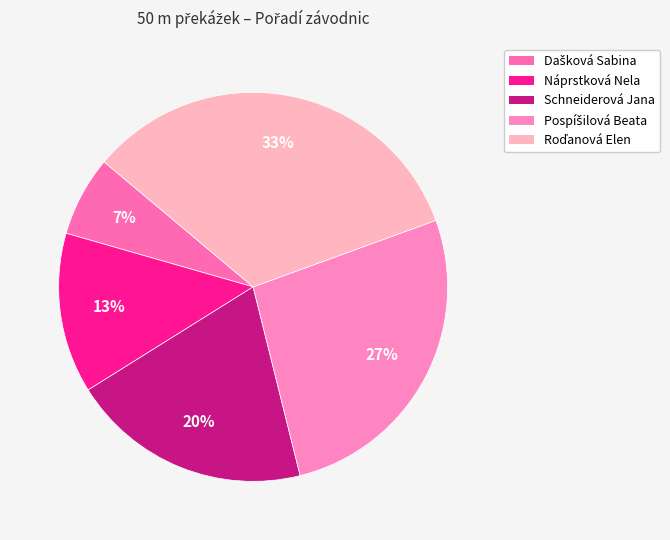

Is there any slice that represents more than half of the pie?

No